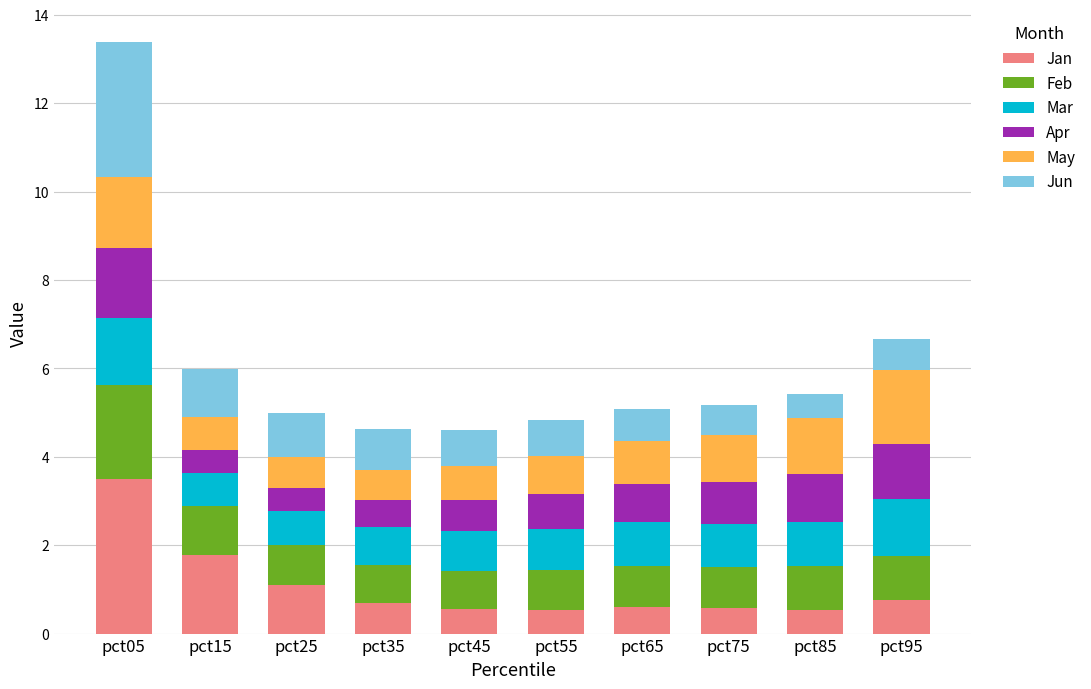

What is the maximum value for Jan?

3.5